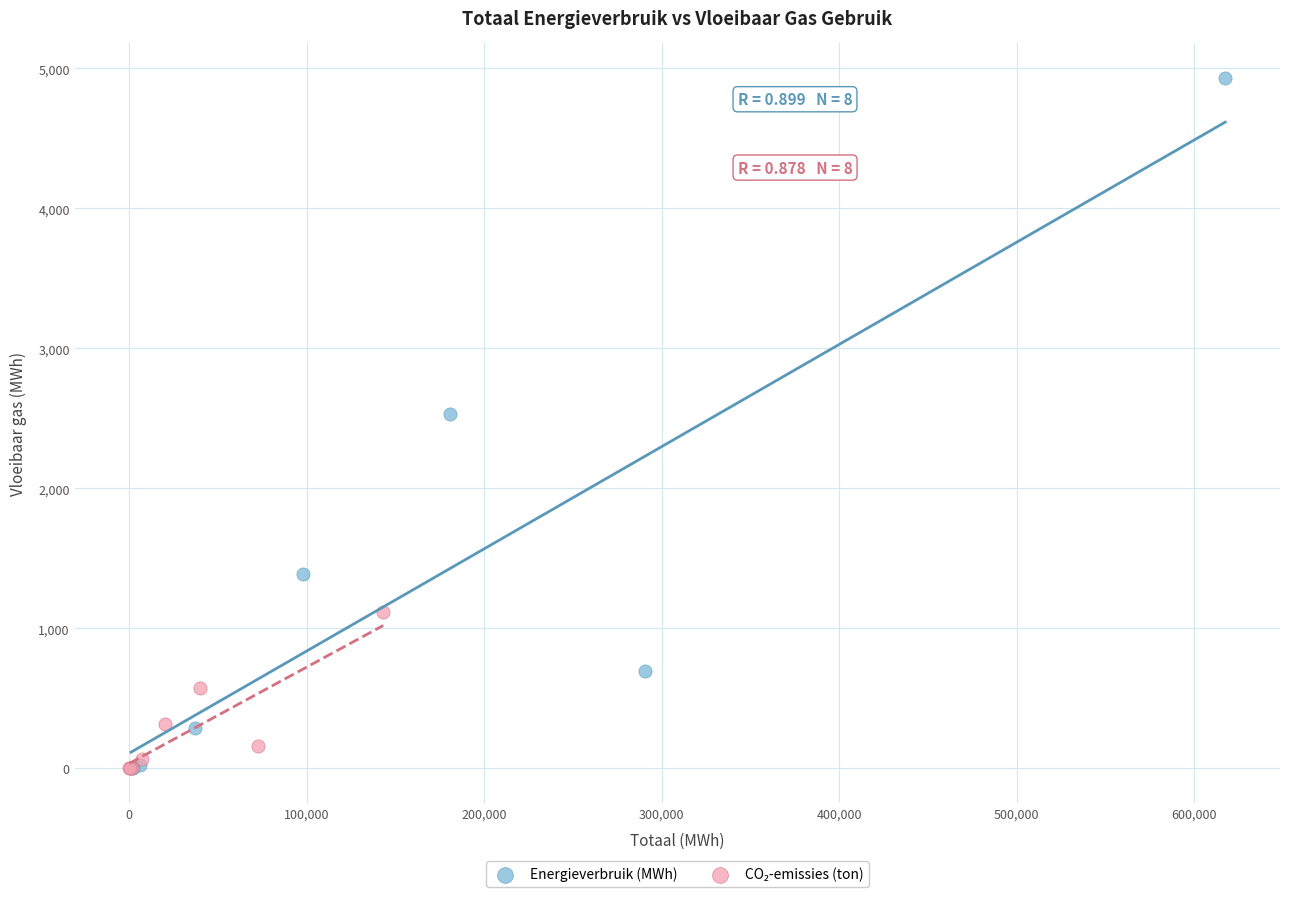

Which series has the largest Y range (max minus min)?

Energieverbruik (MWh)